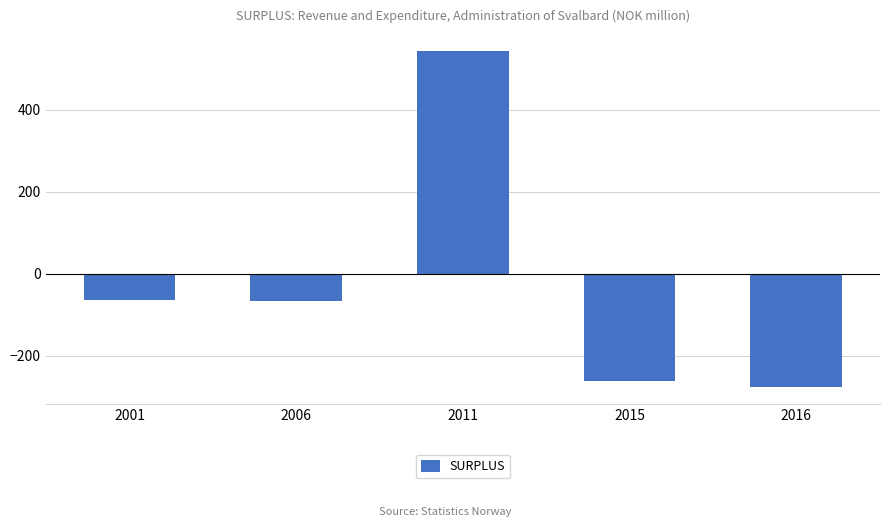

Where is the data nearest to the value 133?

2001